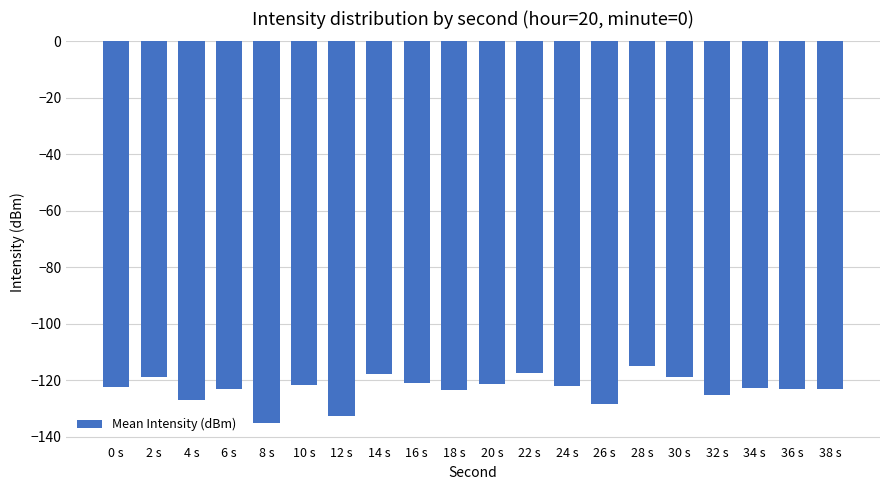

What is the difference between the maximum and second lowest values?

17.7